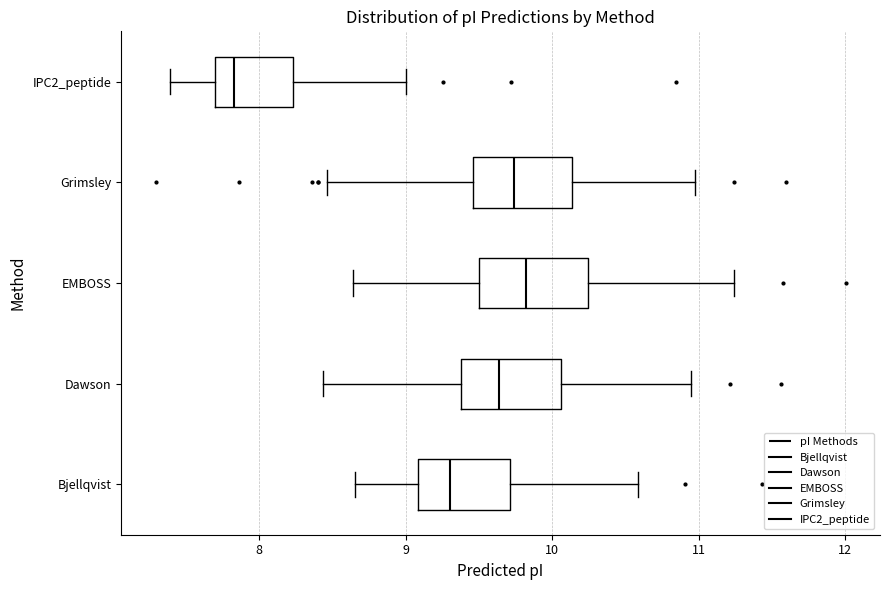

Reading bottom to top, read every box against the x-axis: the position of its median line, the range the box covers, and the ends of its whiskers. The values are not printed on the chart, so give them approximately, as read against the axis.

Bjellqvist: median 9.3, box 9.1 to 9.7, whiskers 8.7 to 10.6
Dawson: median 9.6, box 9.4 to 10.1, whiskers 8.4 to 11.0
EMBOSS: median 9.8, box 9.5 to 10.2, whiskers 8.6 to 11.2
Grimsley: median 9.7, box 9.5 to 10.1, whiskers 8.5 to 11.0
IPC2_peptide: median 7.8, box 7.7 to 8.2, whiskers 7.4 to 9.0